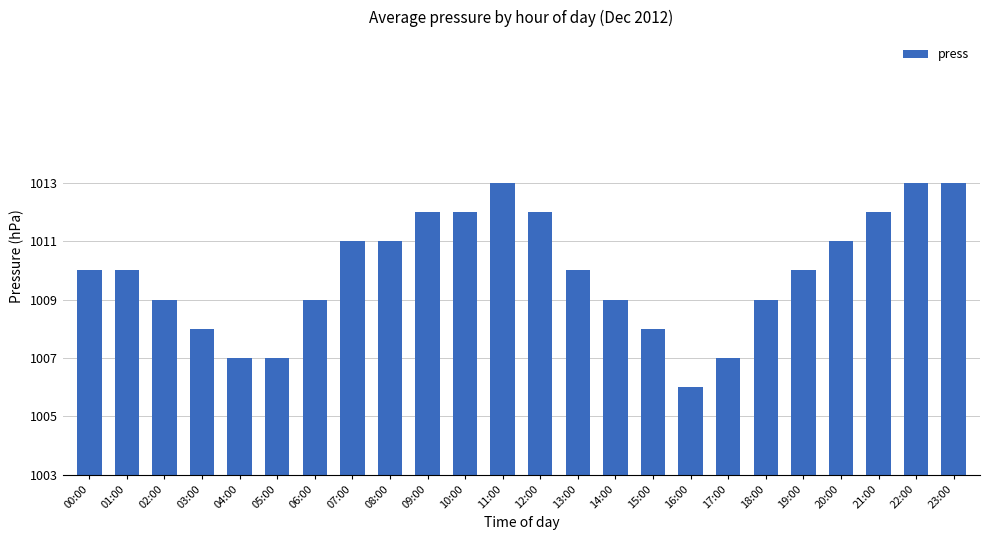

Reading left to right, extract all data points from this chart.

7	7	6	5	4	4	6	8	8	9	9	10	9	7	6	5	3	4	6	7	8	9	10	10